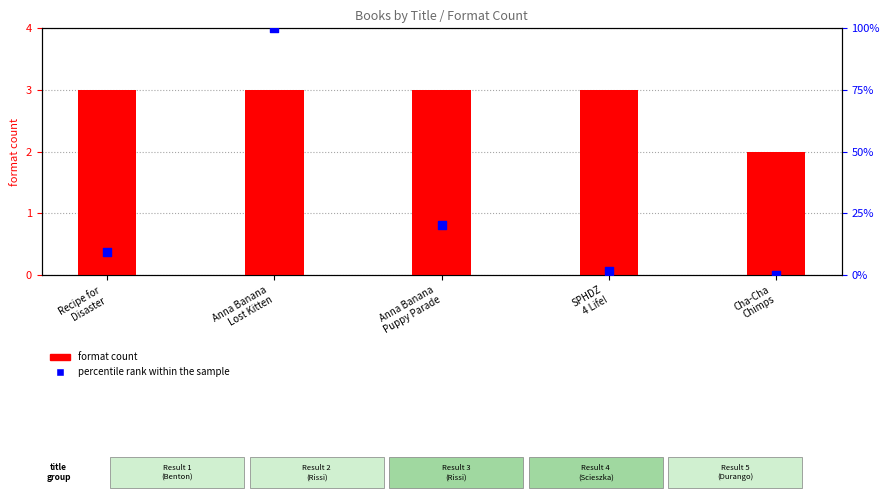

What is the total value across all series at Anna Banana
Puppy Parade?

23.2